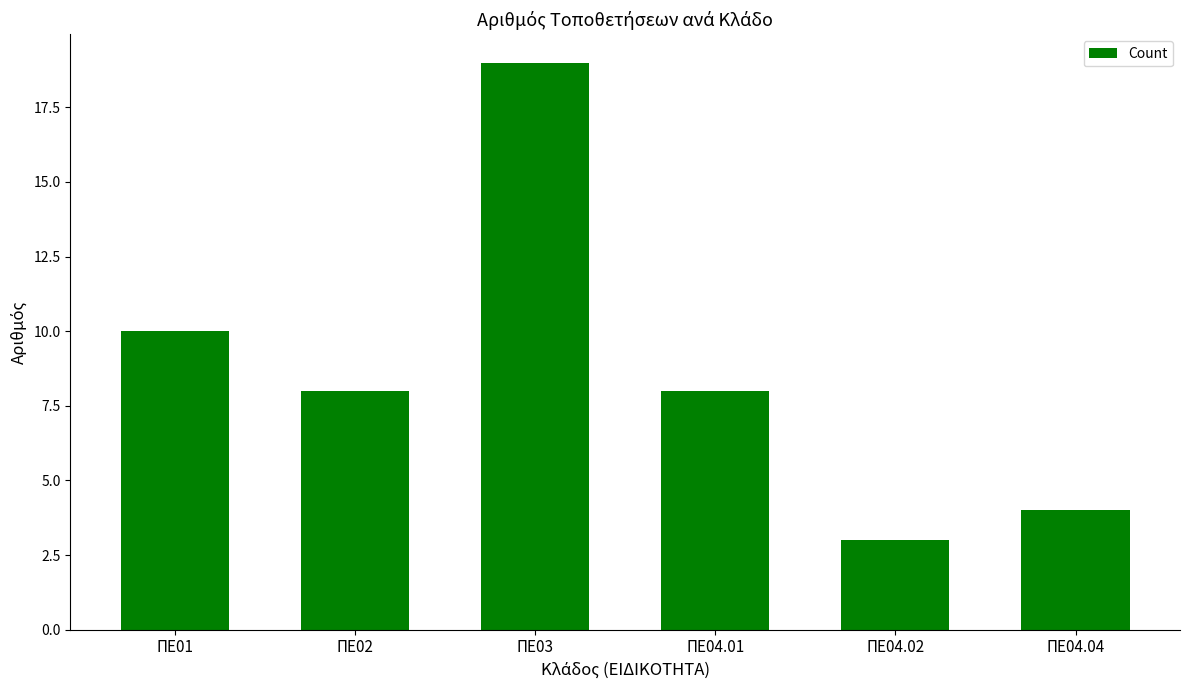

True or false: the data shows 5 at ΠΕ04.04.

False